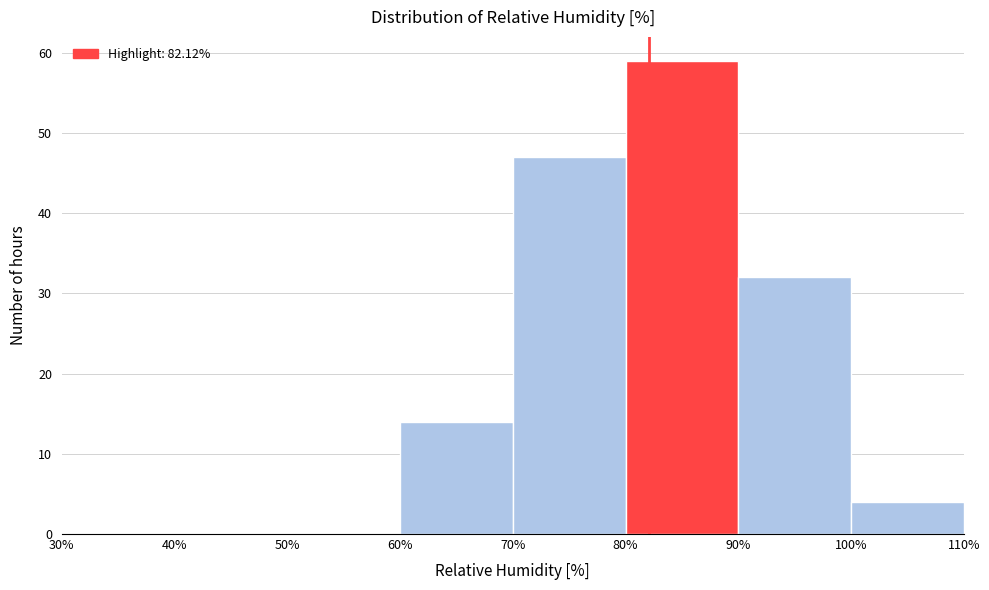

What is the height of the bar covering 100% to 110% on the x-axis? The values are not printed on the chart, so give them approximately, as read against the axis.

4